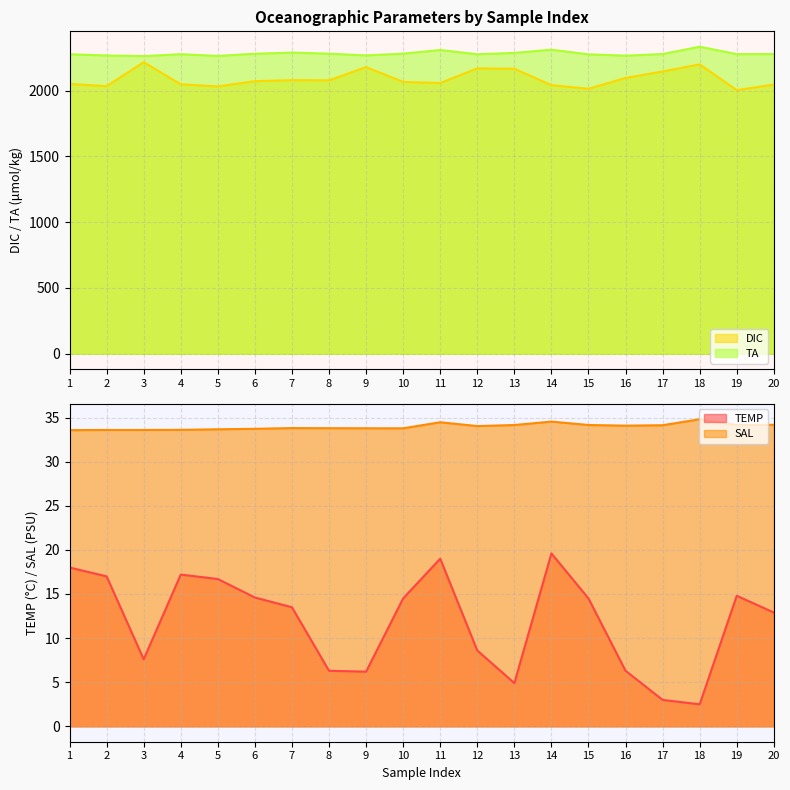

What is the sum of the DIC values at 16 and 19?

4098.4